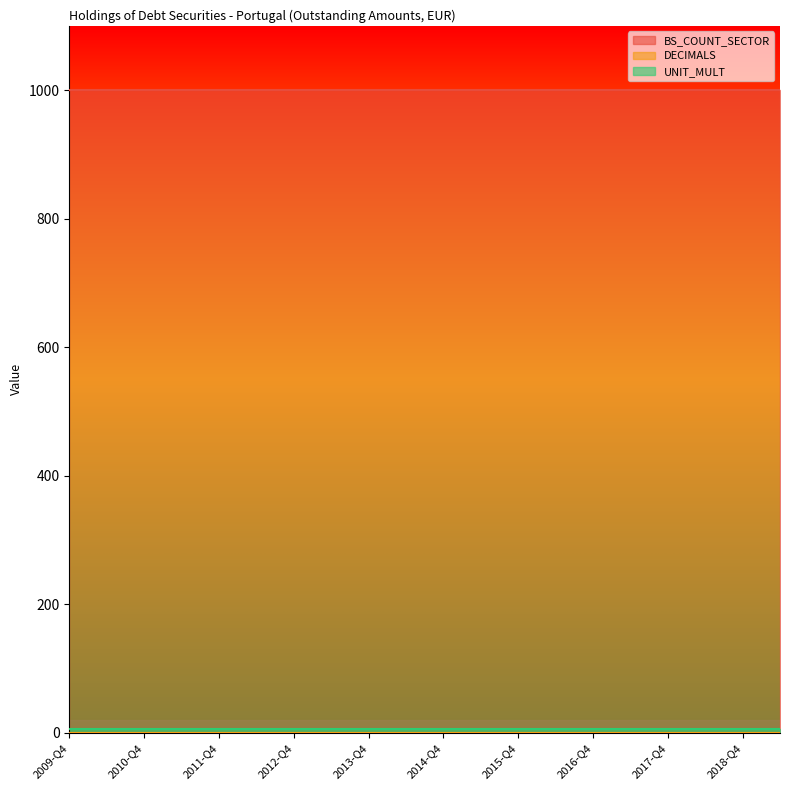

At which label is UNIT_MULT closest to 6?

2009-Q4